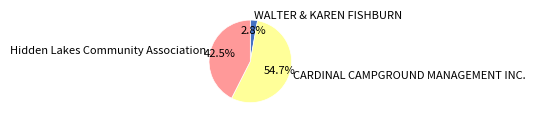

What portion of the pie excludes Hidden Lakes Community Association?

57.5%